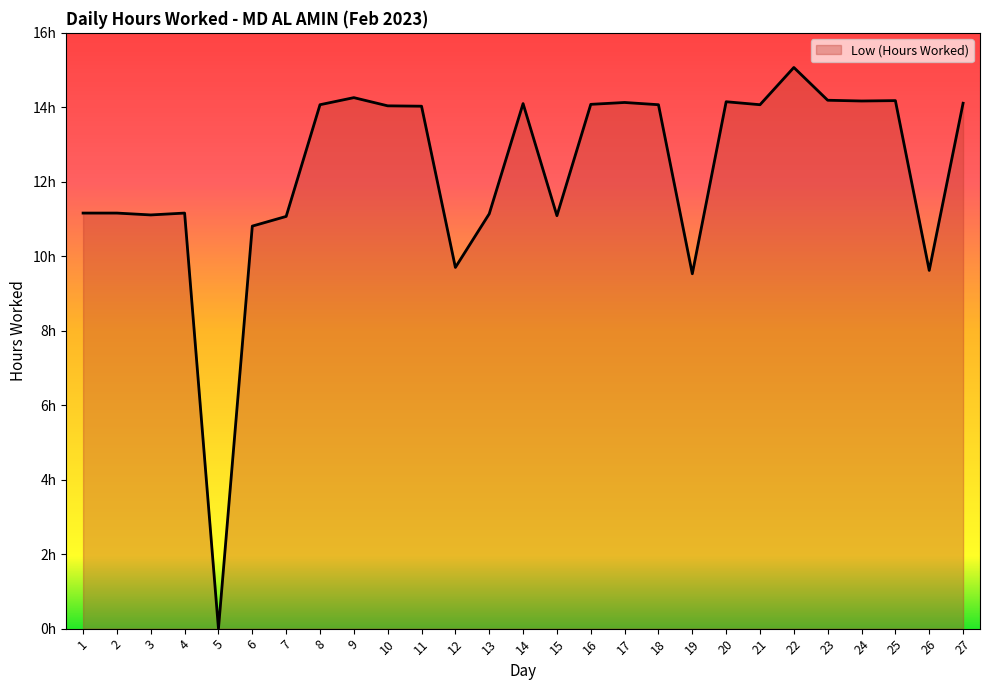

Is it true that the value at 25 is 3.9?

False